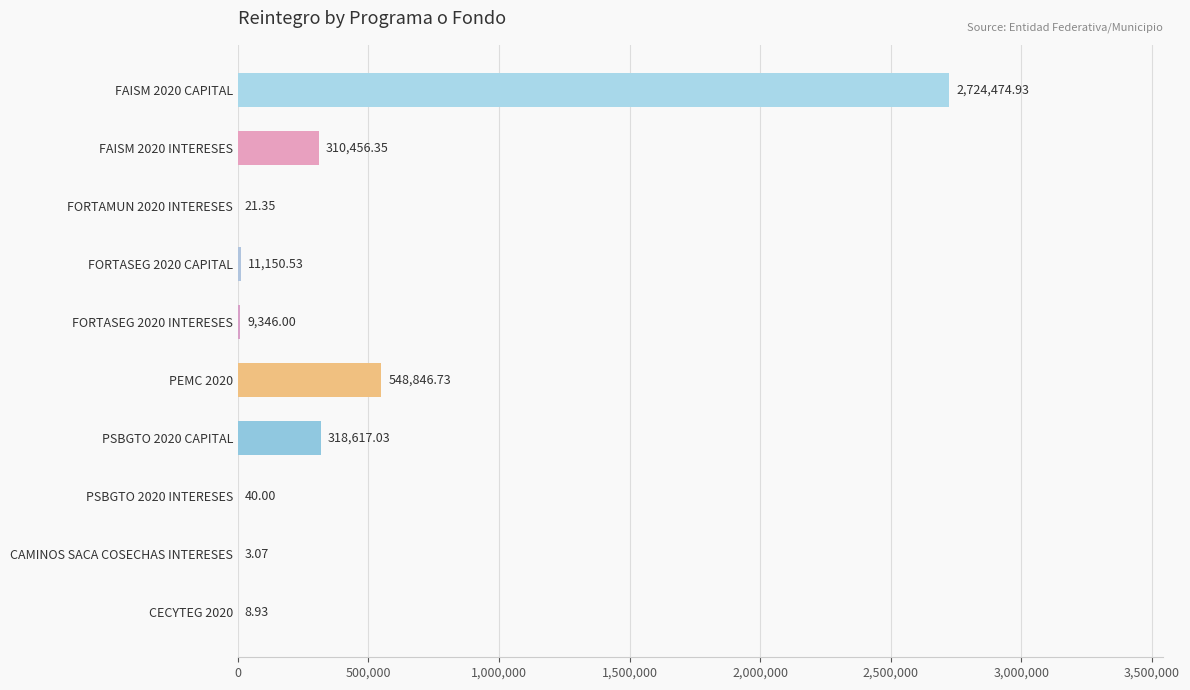

What is the sum of all values?

3922964.9